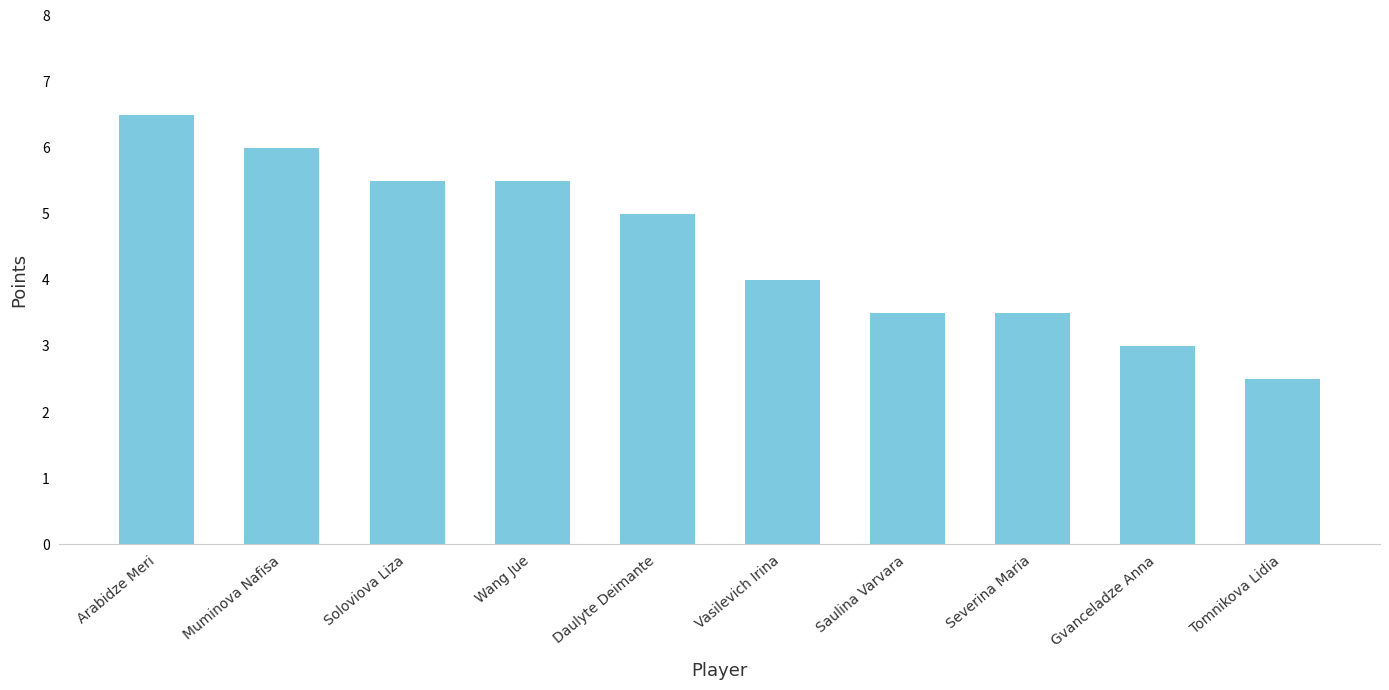

What is the label of the 5th bar from the right?

Vasilevich Irina